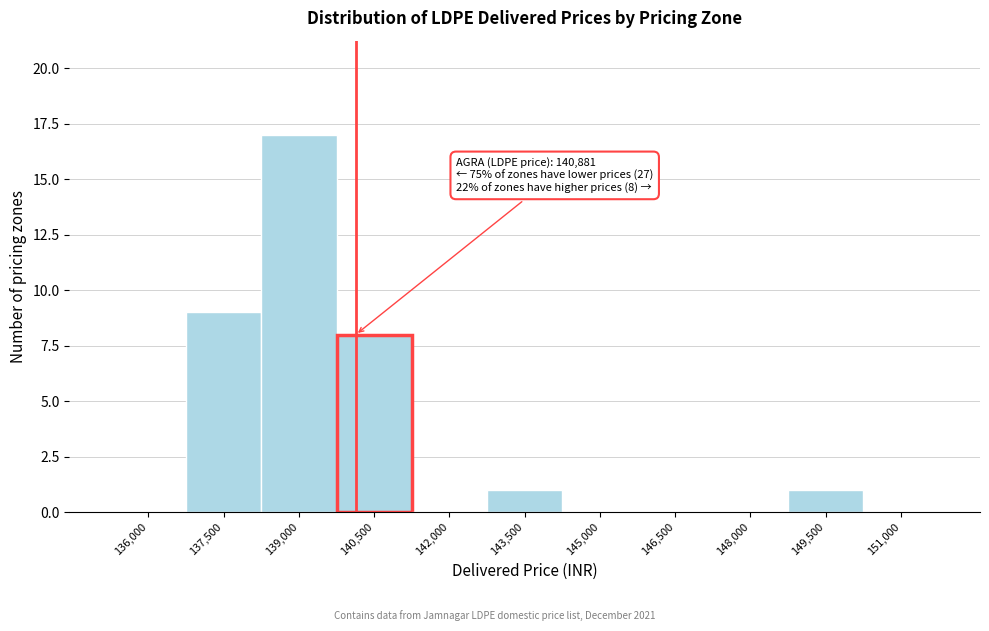

Reading left to right, list all the values displayed in this chart.

136,000=0	137,500=9	139,000=17	140,500=8	142,000=0	143,500=1	145,000=0	146,500=0	148,000=0	149,500=1	151,000=0